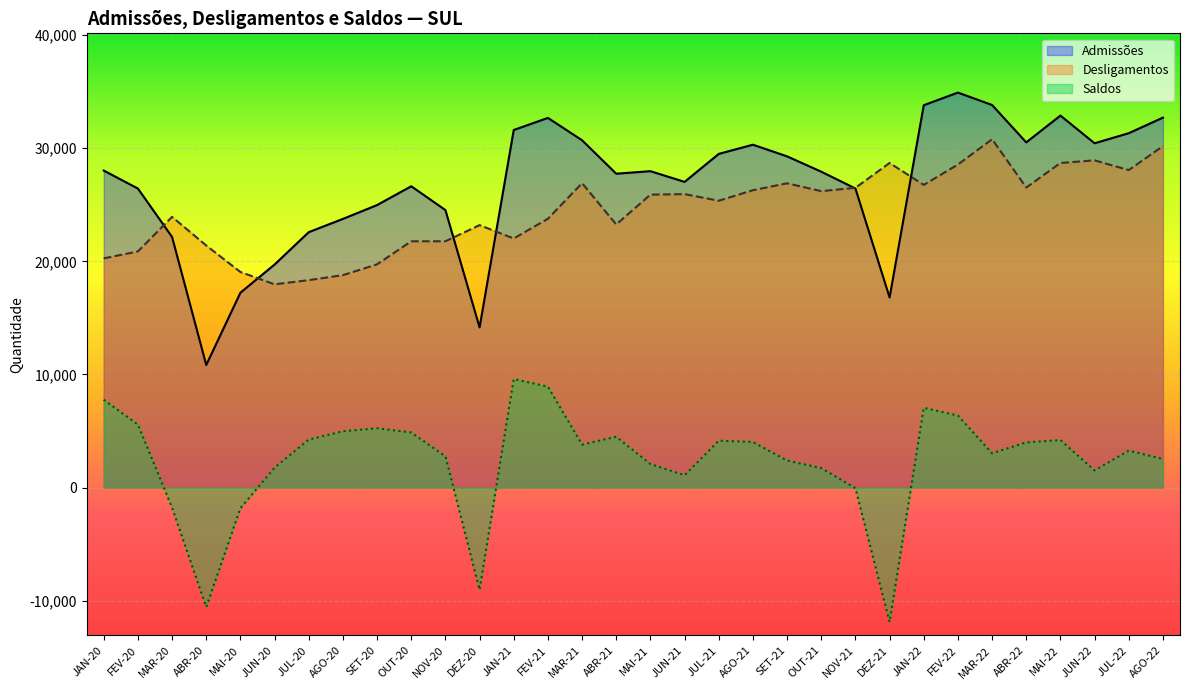

What is the difference between the Desligamentos values at FEV-21 and ABR-22?

2761